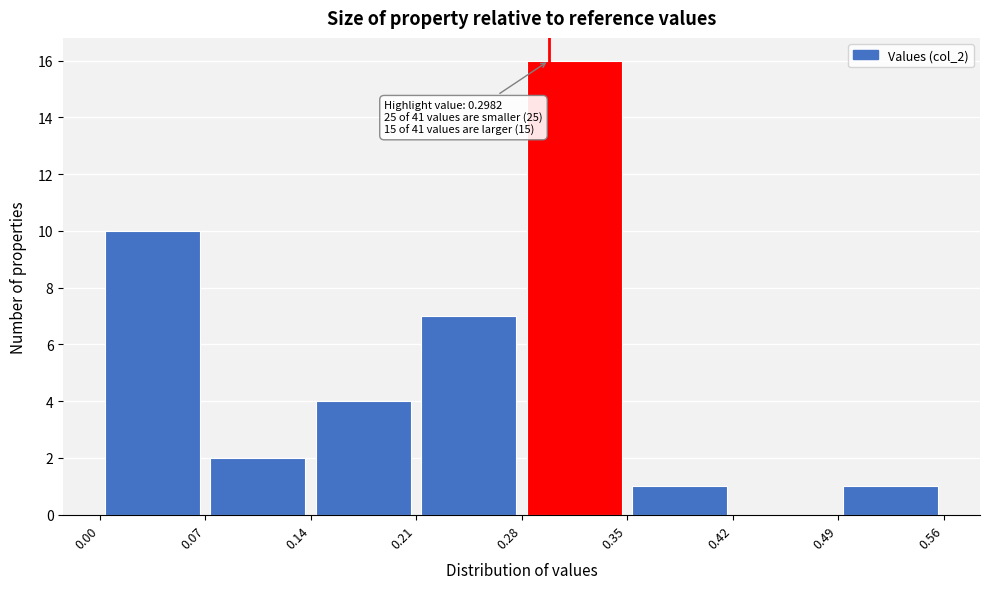

Which range on the x-axis has the tallest bar?

0.28 to 0.35